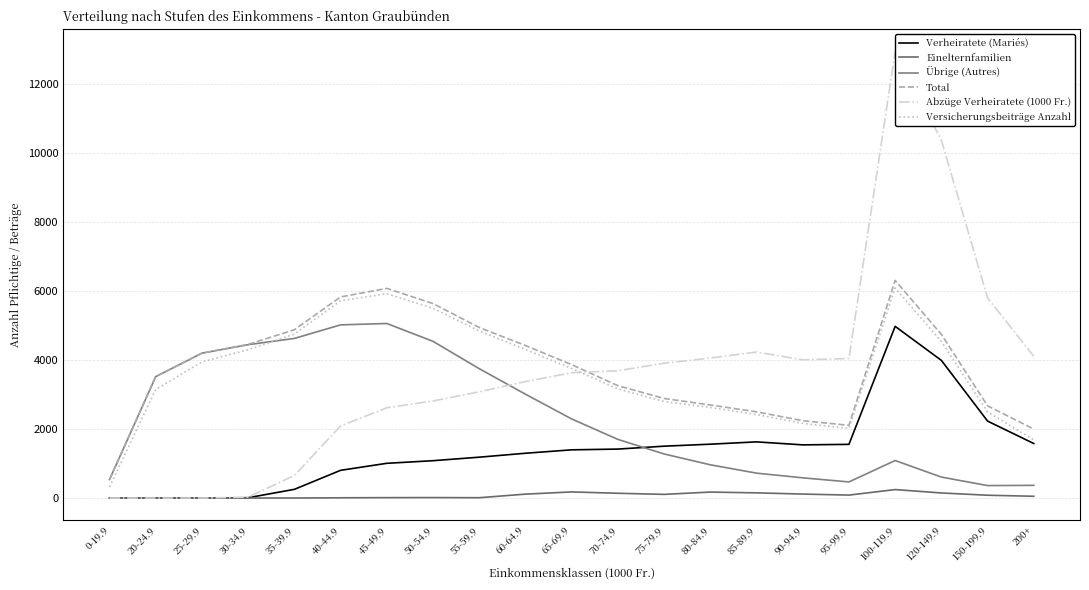

The value of Abzüge Verheiratete (1000 Fr.) at 80-84.9 is 5873.3. True or false?

False